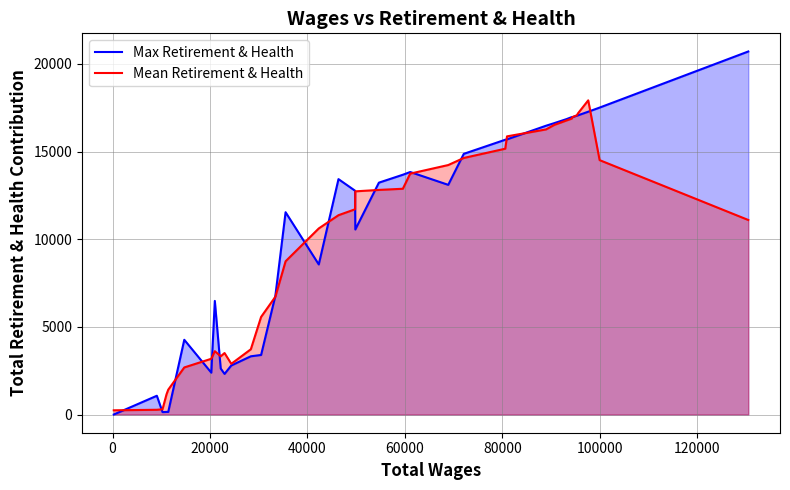

Rank the series by their maximum value, from lowest to highest.

Mean Retirement & Health, Max Retirement & Health